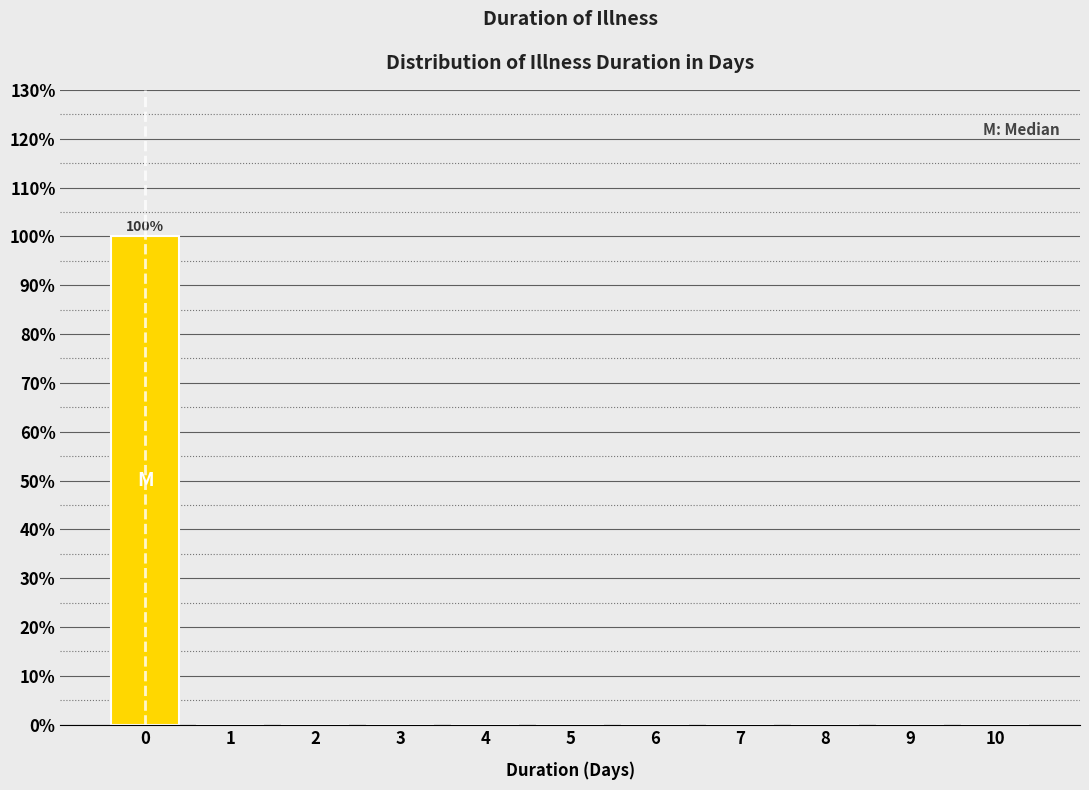

Which range on the x-axis has the tallest bar?

-0.5 to 0.5